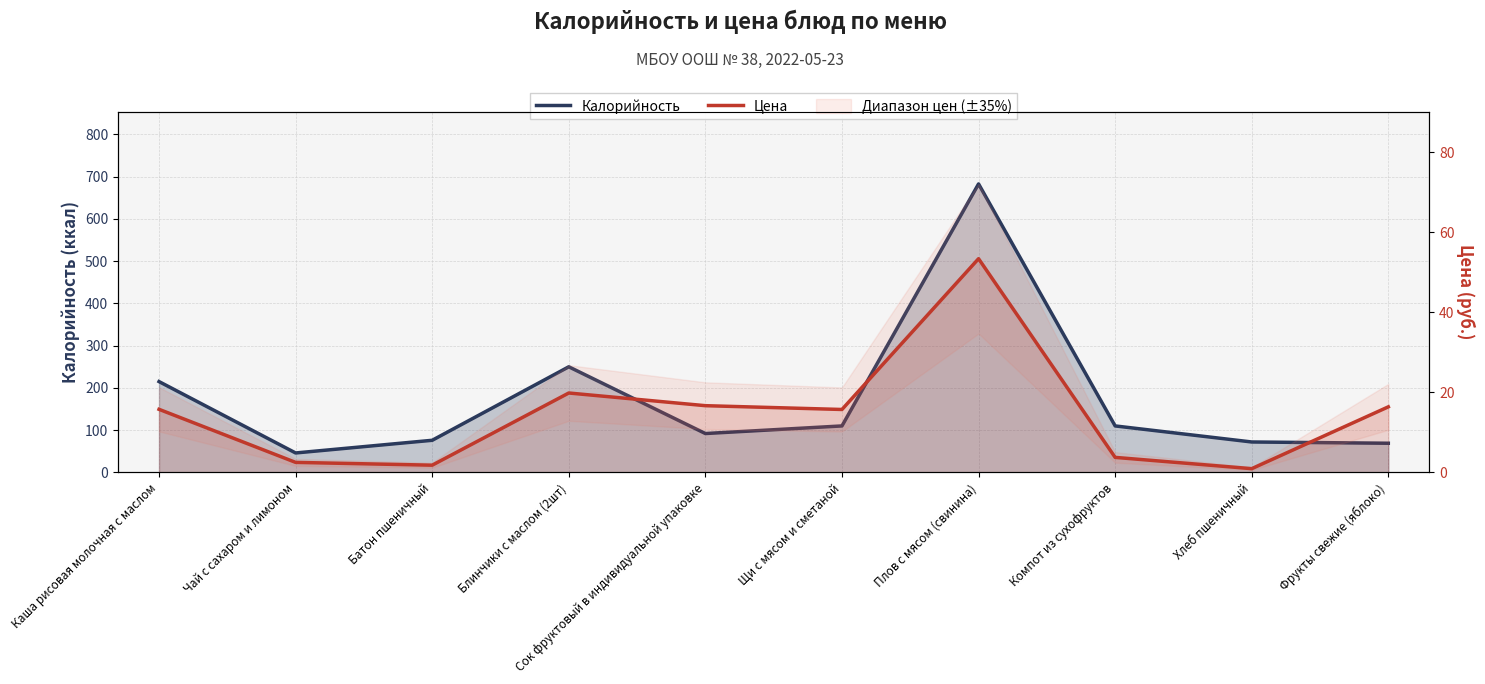

Which series has the widest spread of values?

Калорийность